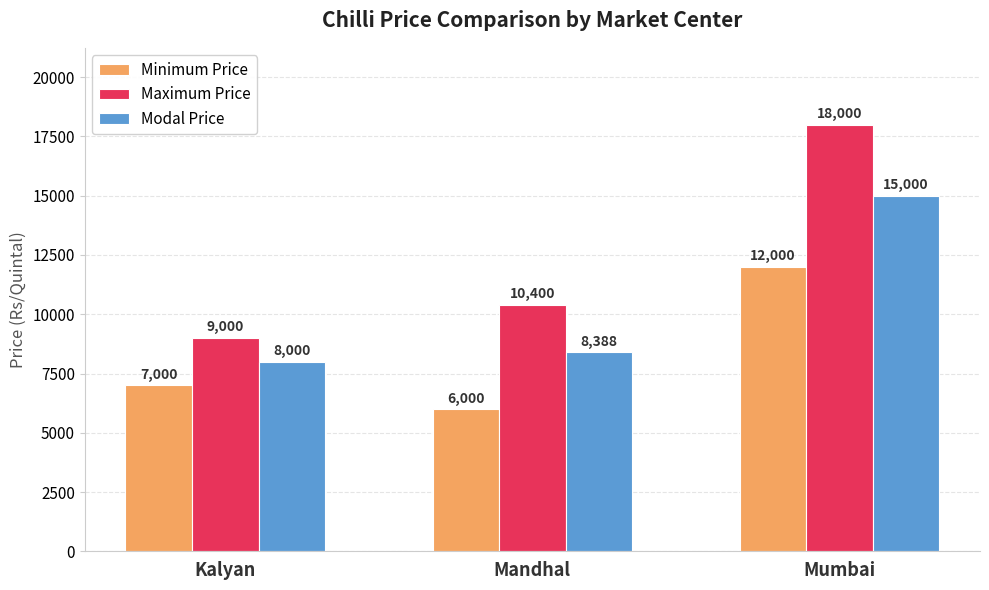

What is the difference between the highest and lowest values at Kalyan?

2000